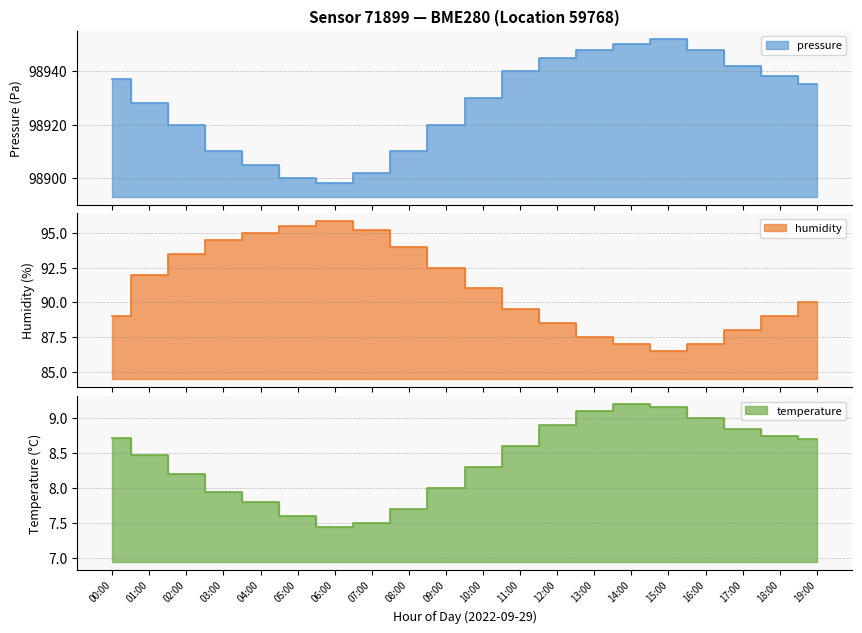

True or false: temperature and pressure cross at least once.

False